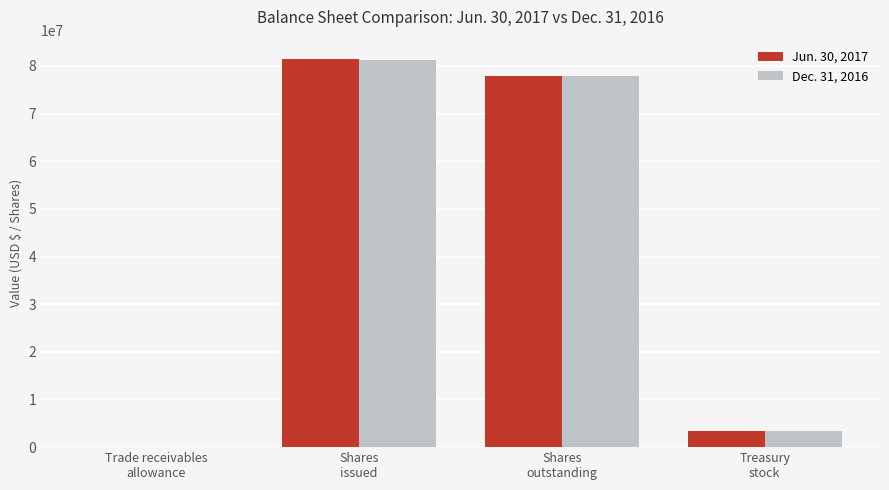

Which category has the highest value across all series?

Shares
issued